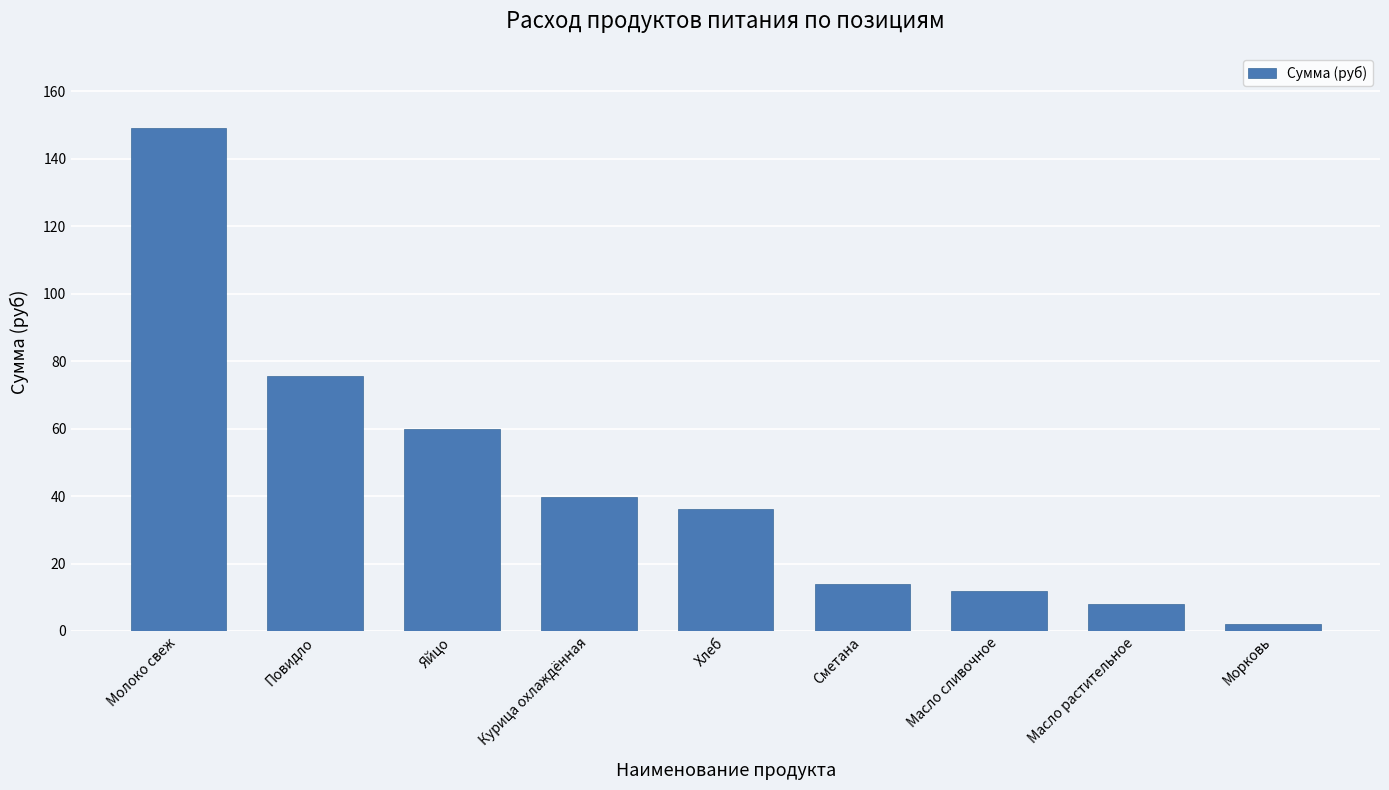

Reading right to left, list all the values displayed in this chart.

Морковь=2.2	Масло растительное=7.9	Масло сливочное=12.0	Сметана=13.8	Хлеб=36.2	Курица охлаждённая=39.7	Яйцо=60.0	Повидло=75.6	Молоко свеж=149.0